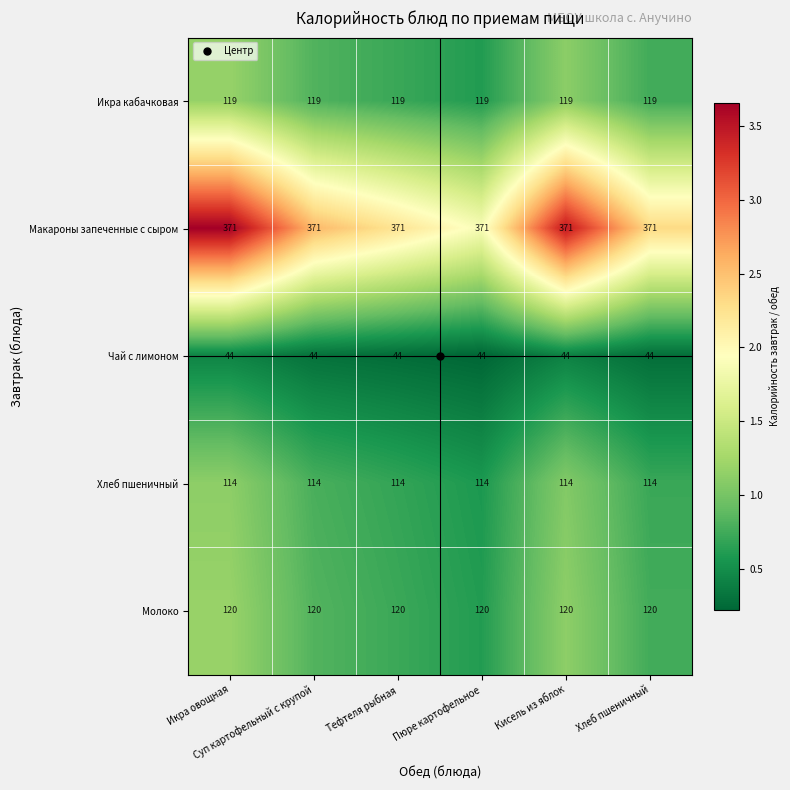

Rank the series at Суп картофельный с крупой from highest to lowest value.

Макароны запеченные с сыром, Молоко, Икра кабачковая, Хлеб пшеничный, Чай с лимоном